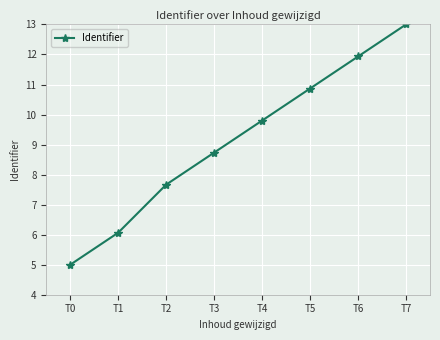

Count the number of values greater than 9.

4